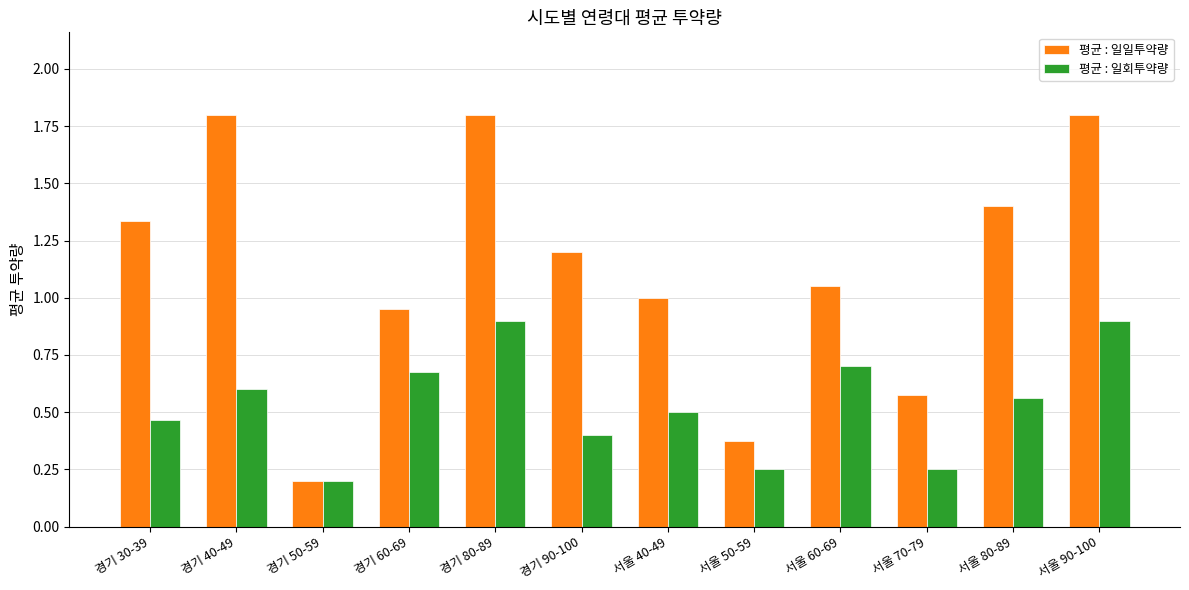

Which series has the widest spread of values?

평균 : 일일투약량